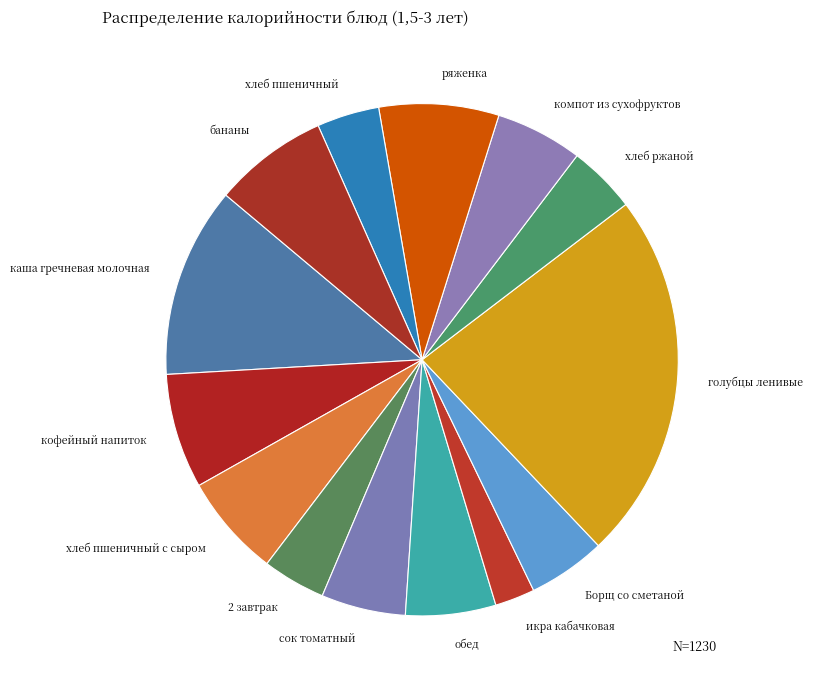

Which has a higher value, обед or каша гречневая молочная?

каша гречневая молочная